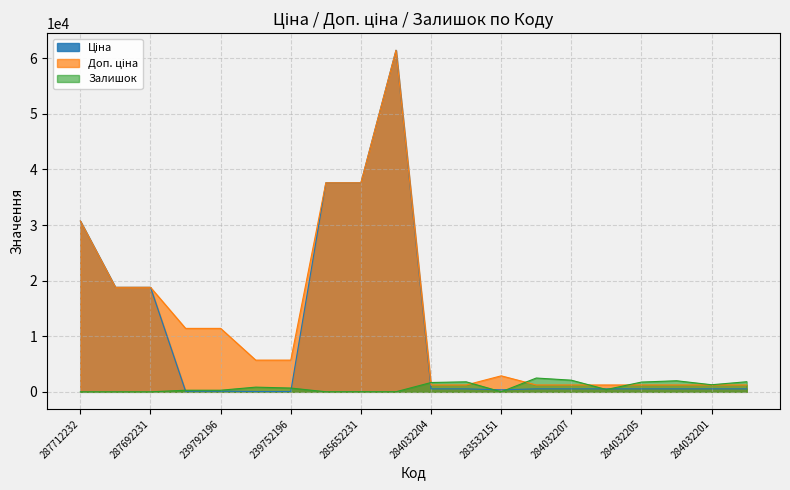

List the series in order of their overall mean, highest first.

Доп. ціна, Ціна, Залишок